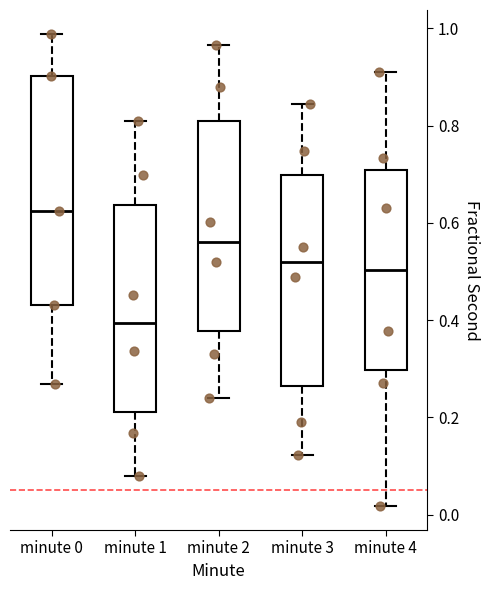

Reading left to right, read every box against the y-axis: the position of its median line, the range the box covers, and the ends of its whiskers. The values are not printed on the chart, so give them approximately, as read against the axis.

minute 0: median 0.62, box 0.44 to 0.90, whiskers 0.26 to 0.98
minute 1: median 0.40, box 0.22 to 0.64, whiskers 0.08 to 0.80
minute 2: median 0.56, box 0.38 to 0.82, whiskers 0.24 to 0.96
minute 3: median 0.52, box 0.26 to 0.70, whiskers 0.12 to 0.84
minute 4: median 0.50, box 0.30 to 0.70, whiskers 0.02 to 0.90